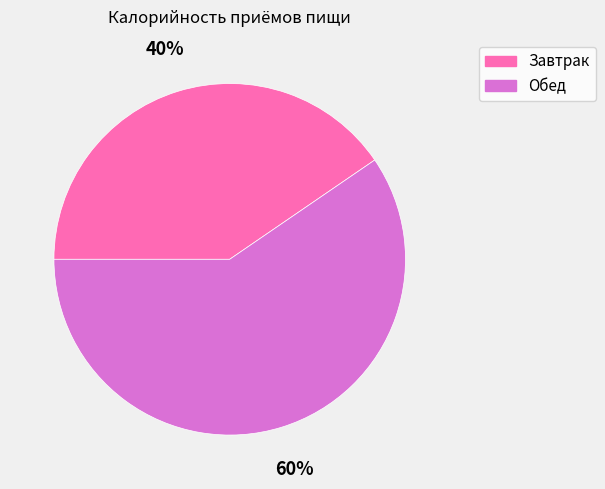

To the nearest percent, what portion does Завтрак represent?

40%